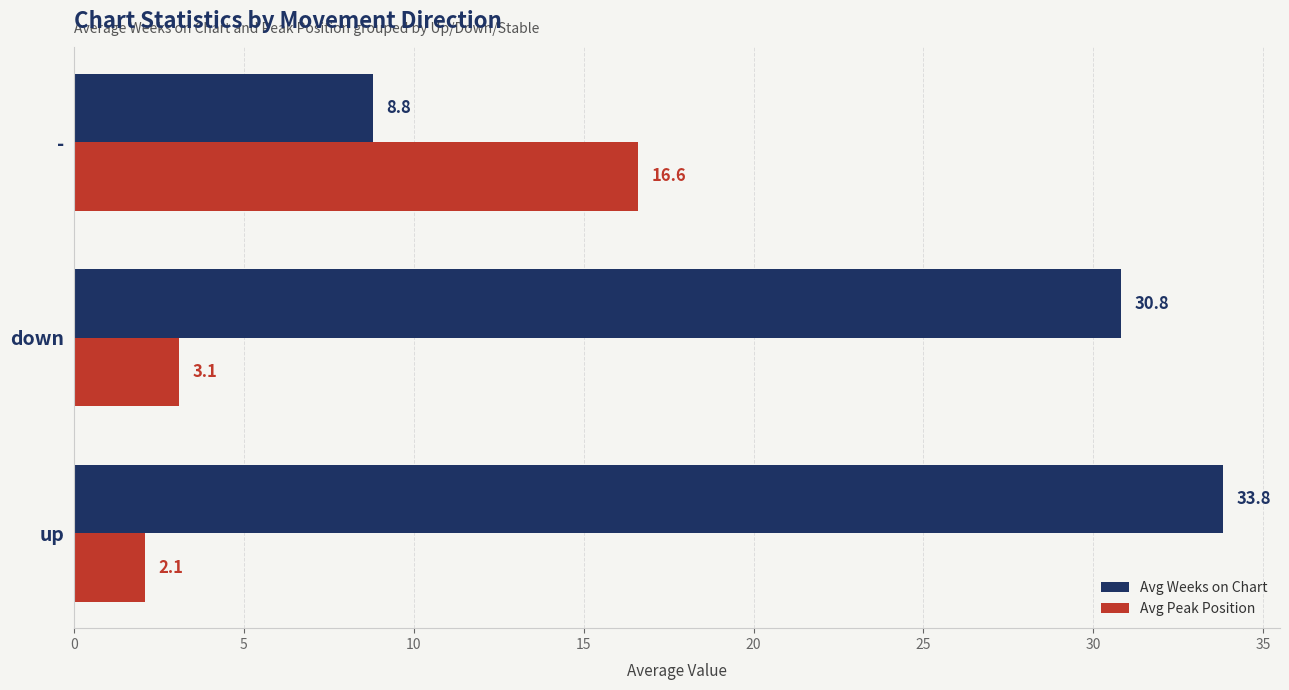

At how many categories does at least one series exceed 10?

3